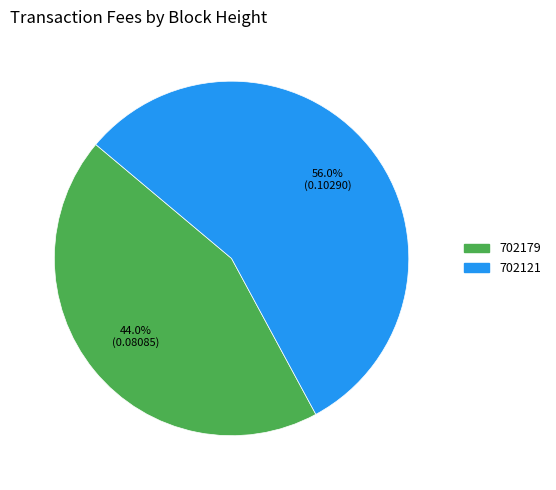

Which has a higher value, 702179 or 702121?

702121